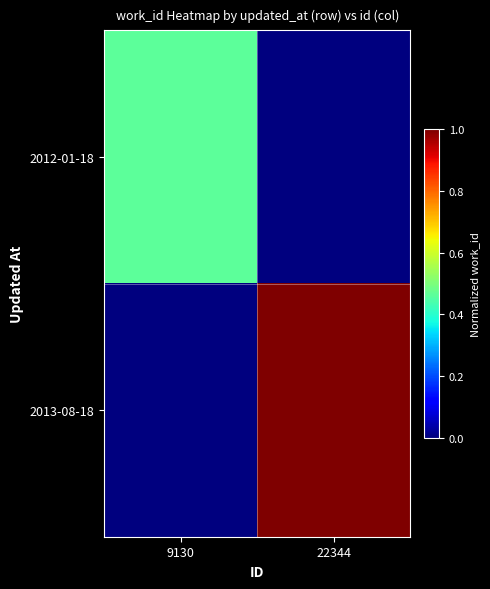

What is the total value across all series at 9130?

0.5